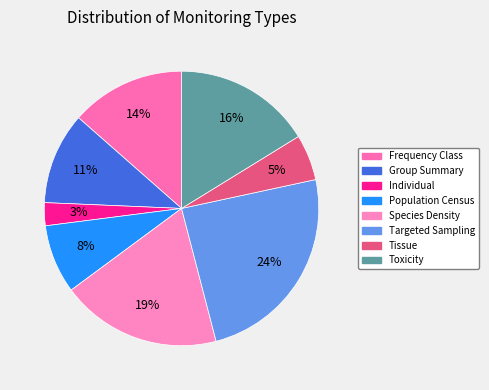

What percentage is the Targeted Sampling slice, to the nearest percent?

24%